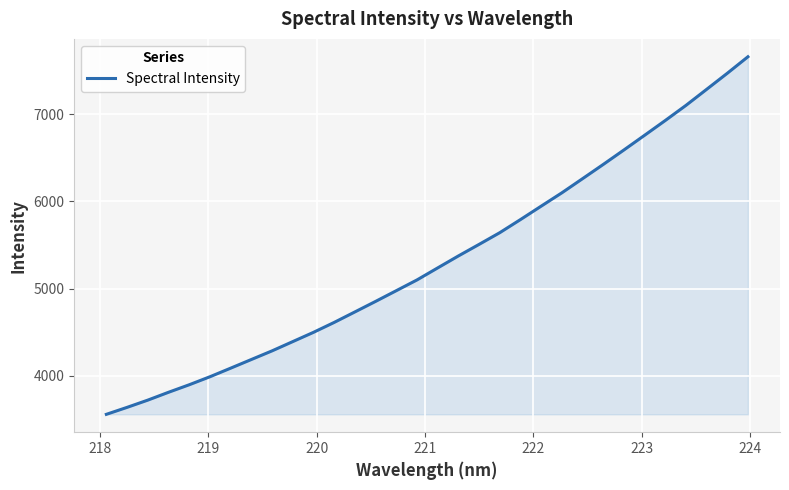

What is the minimum value shown in the chart?

3558.7